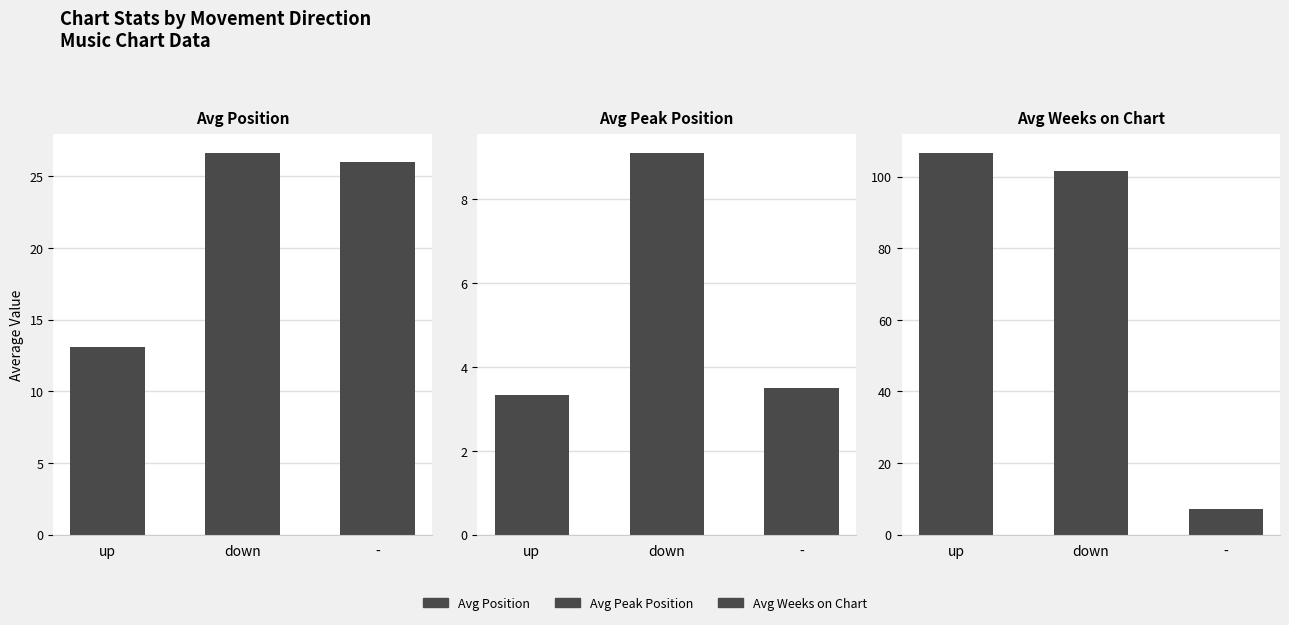

List the labels in order of Avg Position value, smallest first.

up, -, down